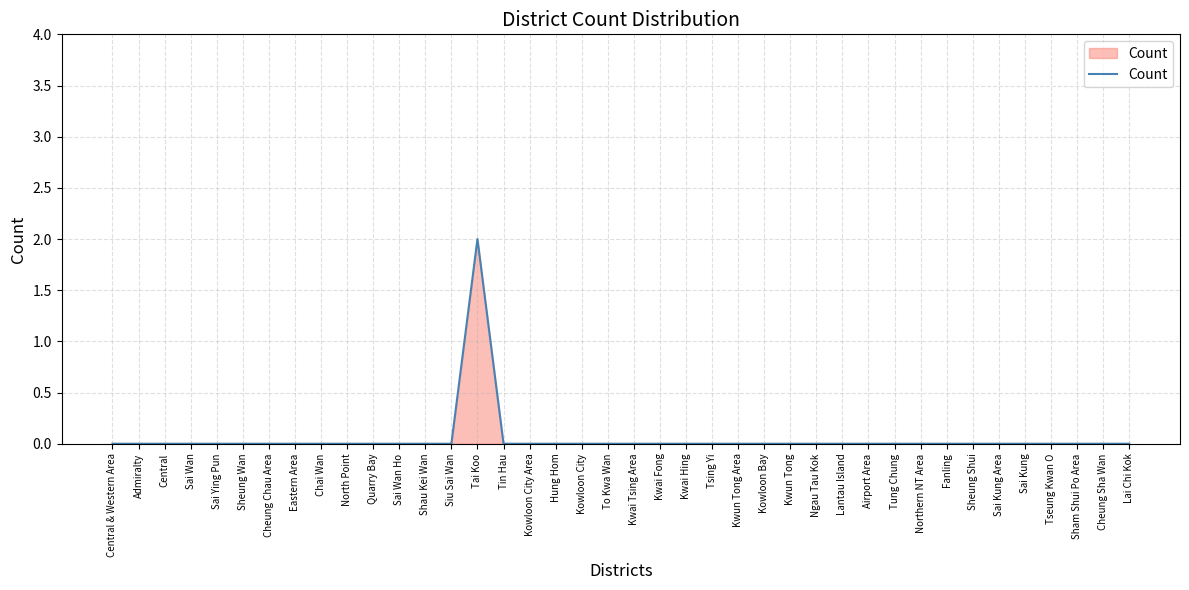

The value at Sai Kung Area is -1. True or false?

False